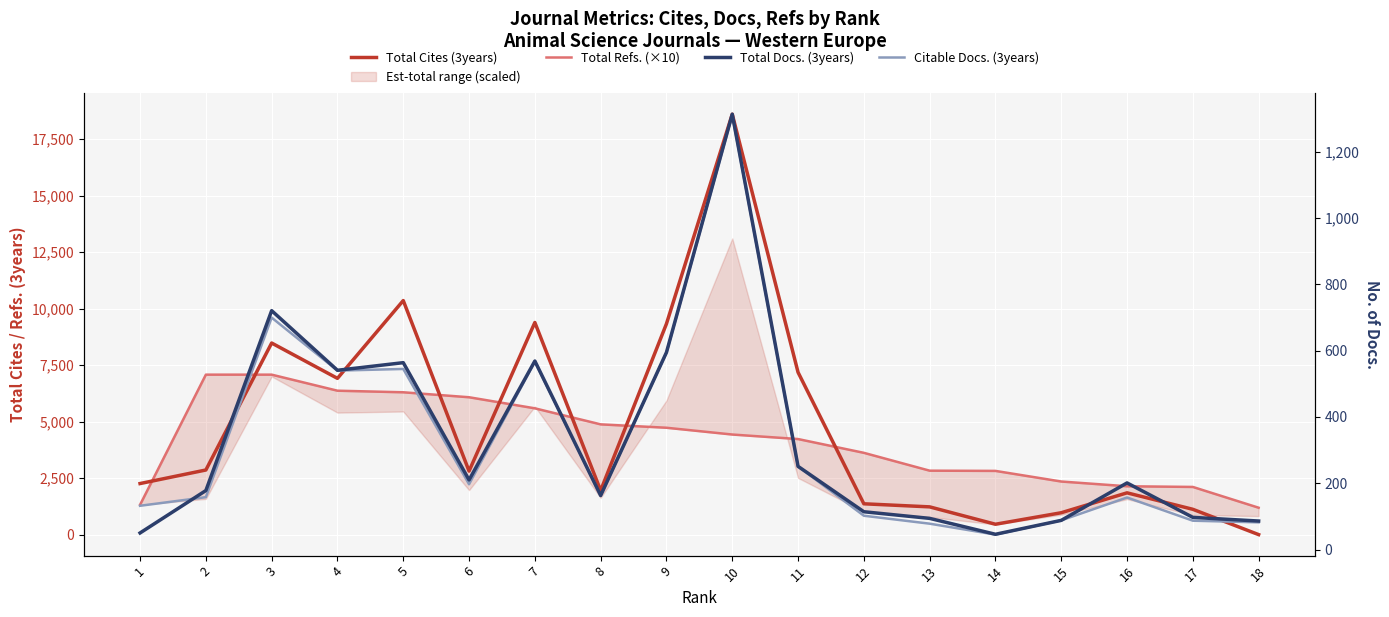

What is the sum of all Total Refs. (×10) values?

75150